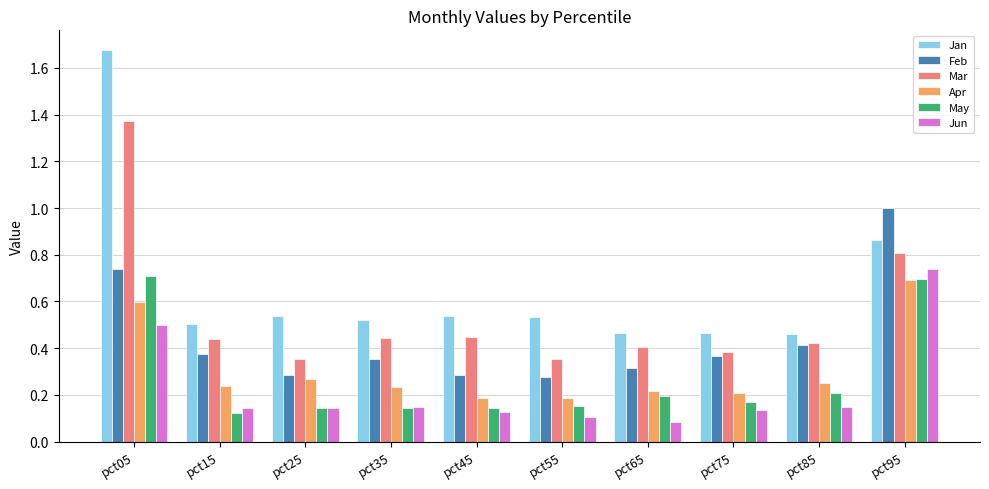

Which series has the widest spread of values?

Jan